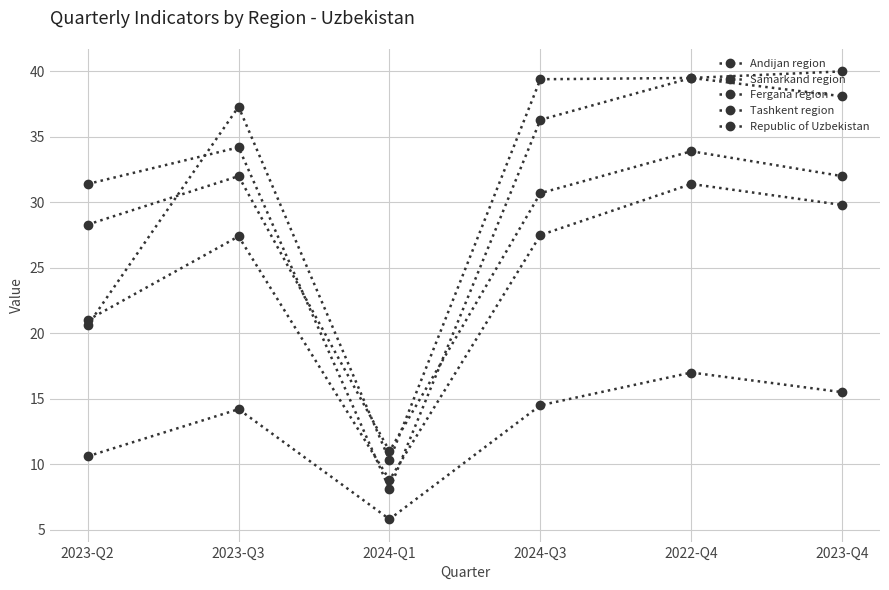

Does the chart have visible grid lines?

Yes